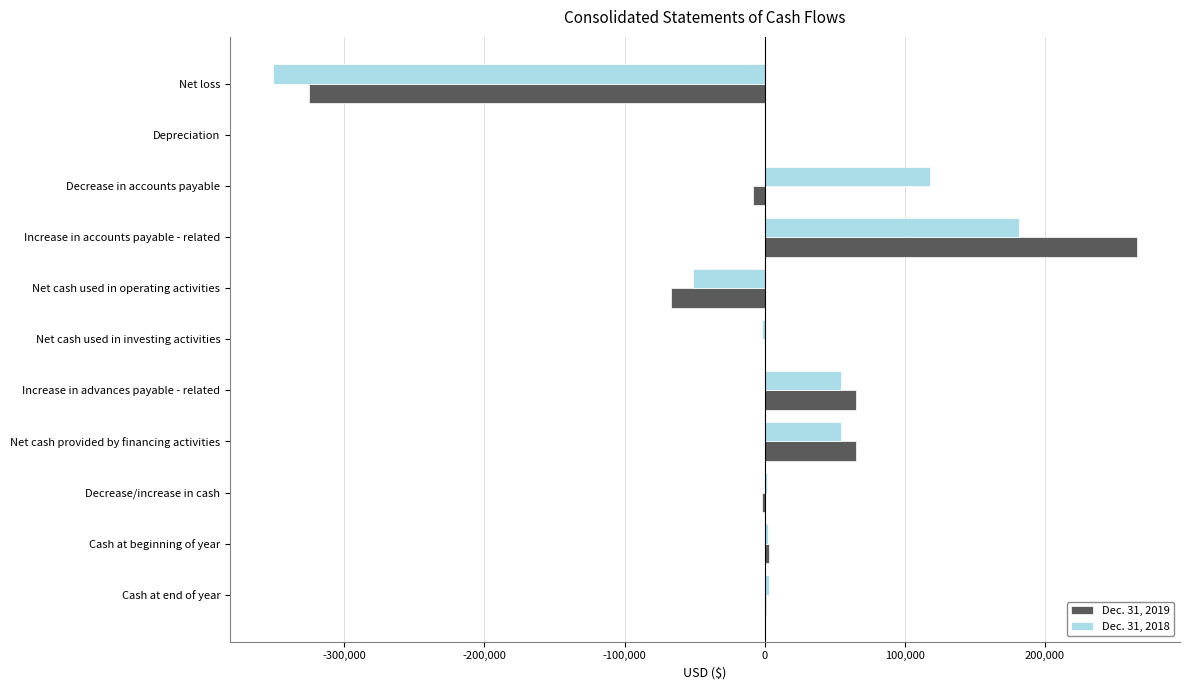

At which category is the sum across all series the highest?

Increase in accounts payable - related